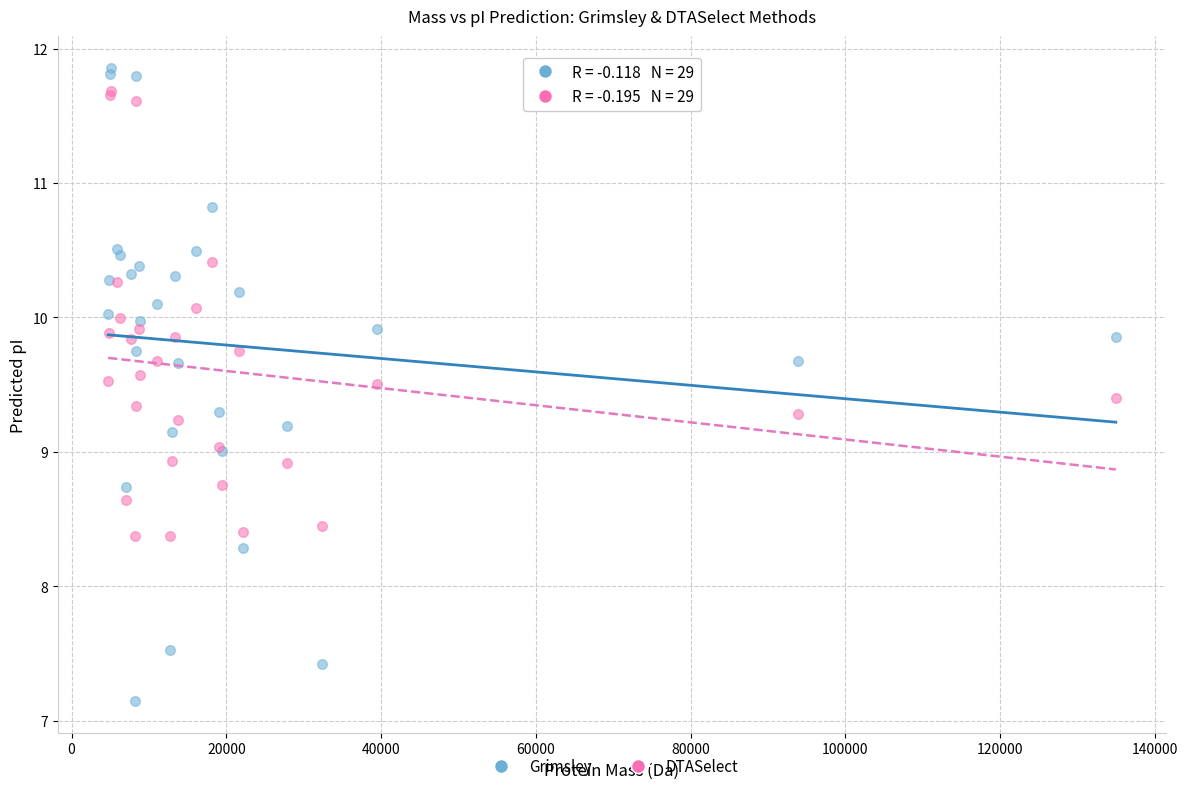

What are all the series names shown in the legend?

Grimsley, DTASelect